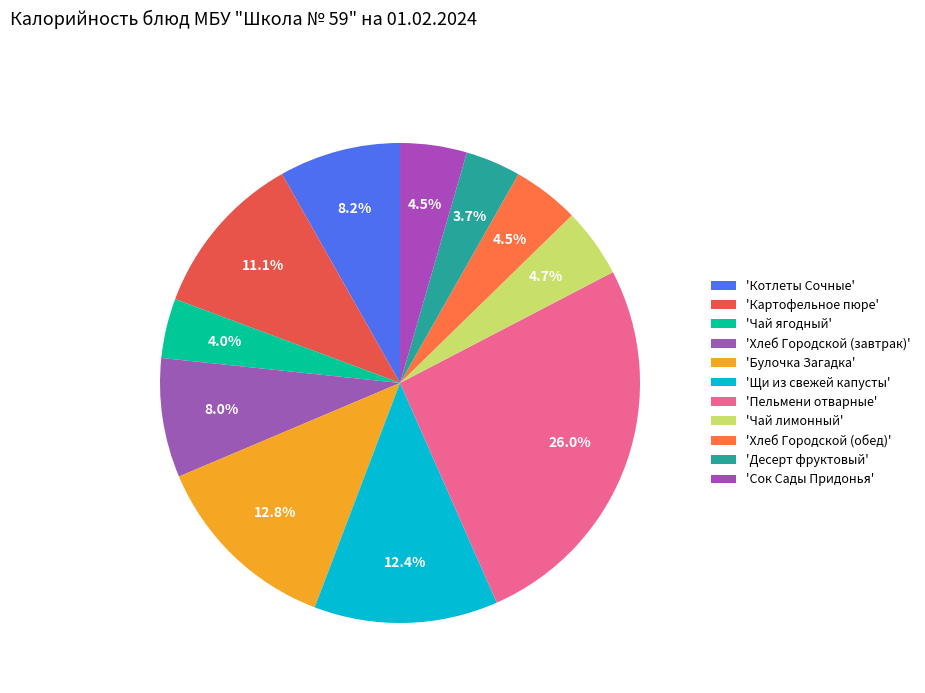

Count the number of slices in the pie.

11